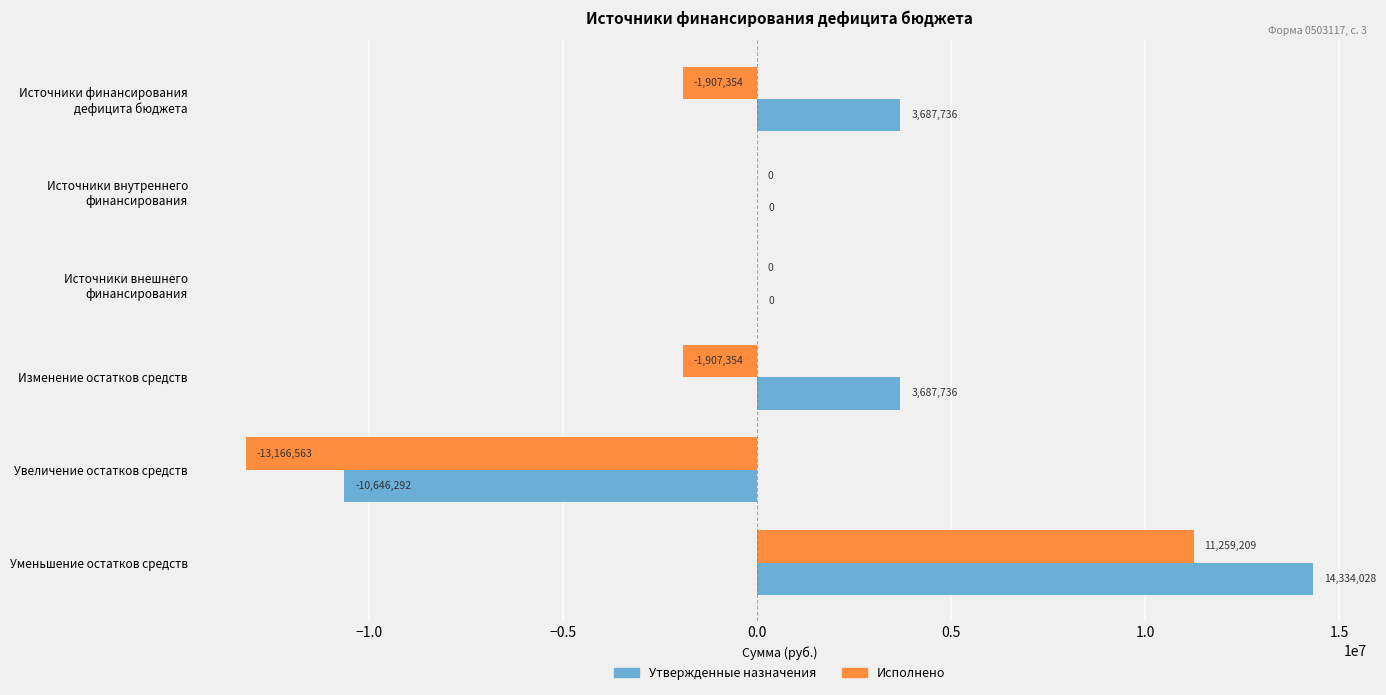

Is the value of Утвержденные назначения at Увеличение остатков средств greater than the value of Исполнено at Уменьшение остатков средств?

No